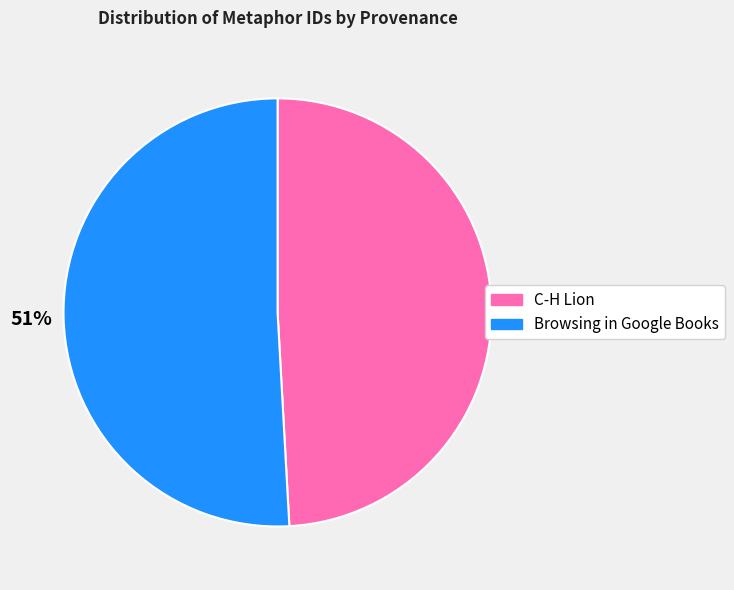

Approximately how many times larger is the value at Browsing in Google Books compared to C-H Lion?

1.0